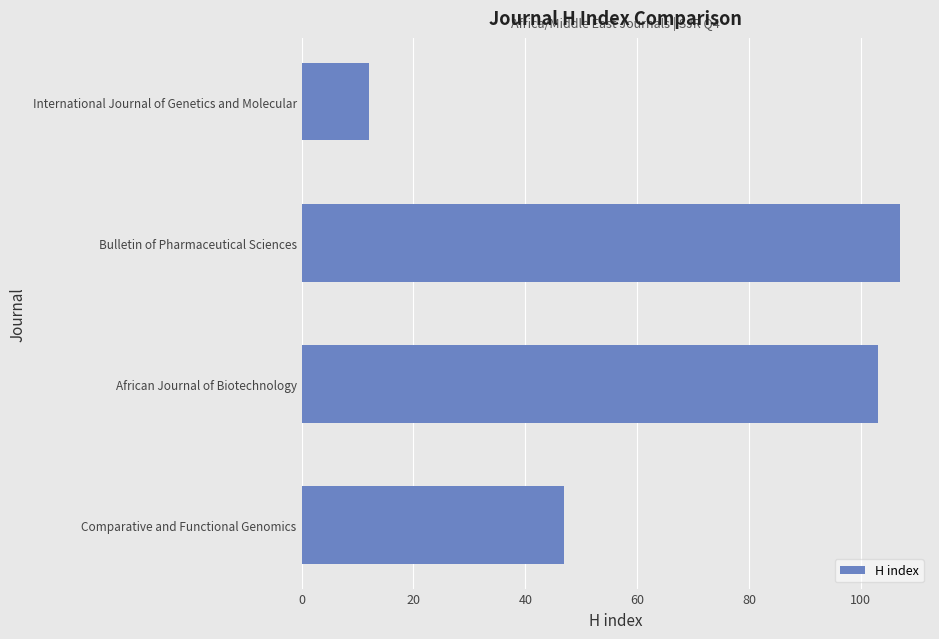

Does the chart contain stacked bars?

No